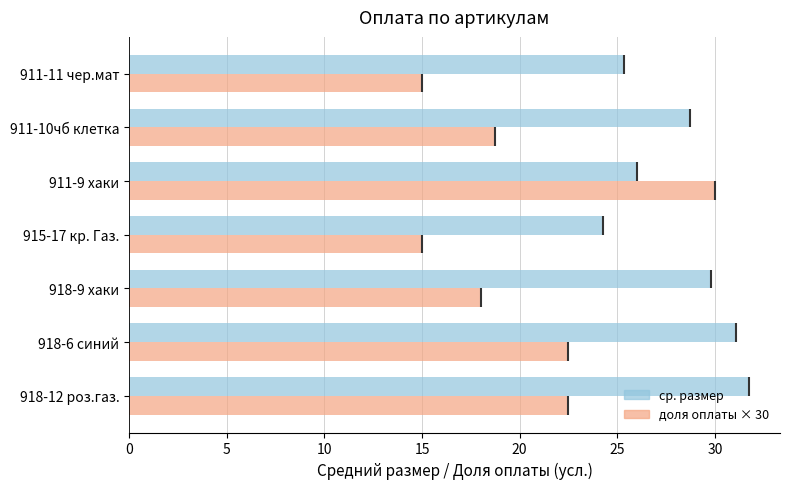

What is the spread (max minus min) of values at 911-10чб клетка?

10.0